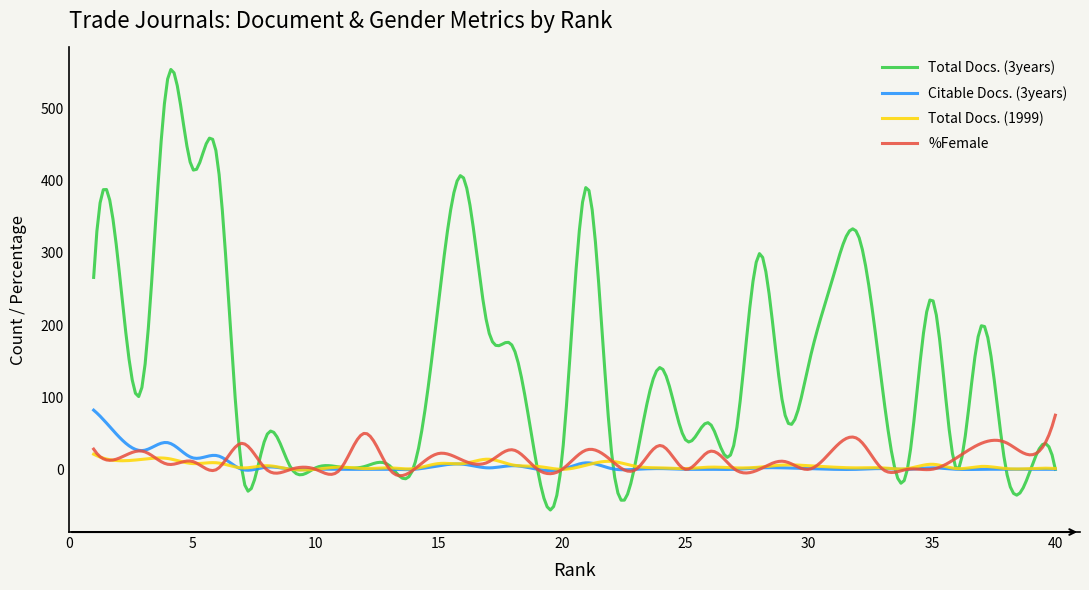

Which series has the widest spread of values?

Total Docs. (3years)